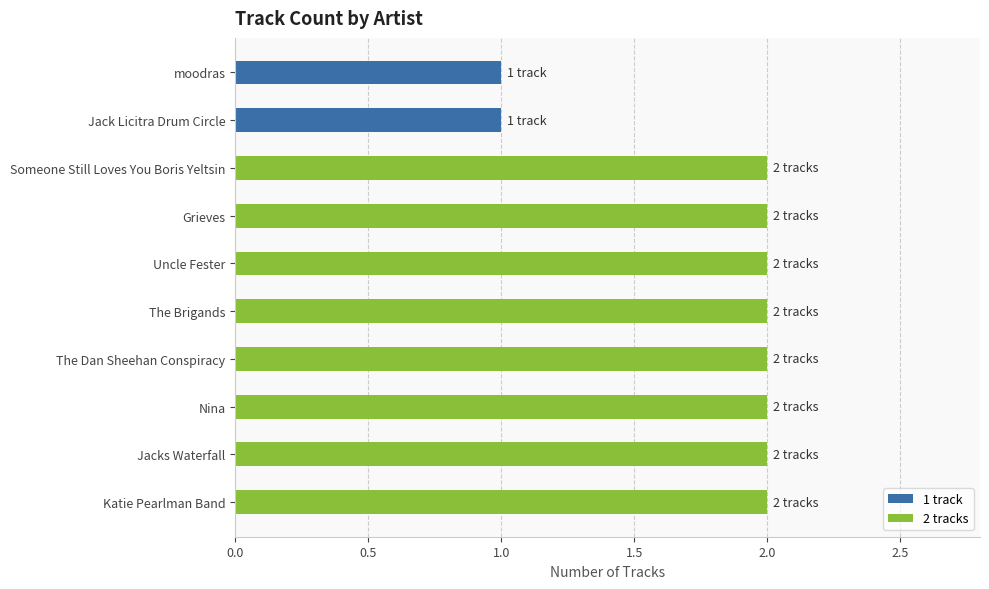

What is the ratio of the value at Katie Pearlman Band to the value at Jacks Waterfall?

1.0